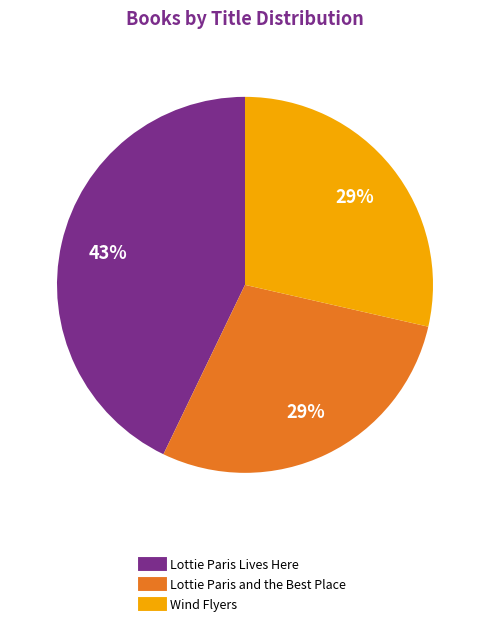

Does Lottie Paris Lives Here represent more than half of the total?

No